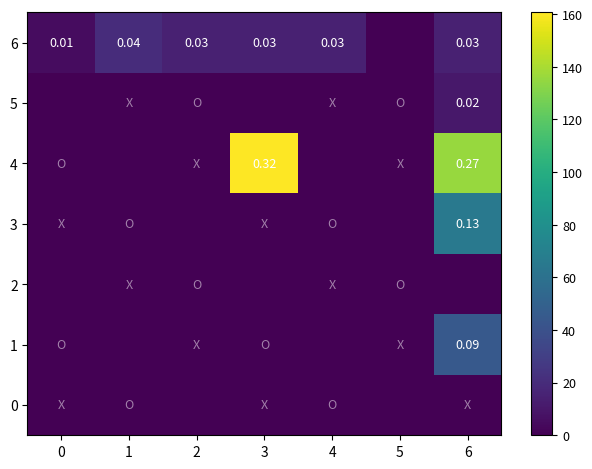

Which has a higher value, 3 or 1?

3